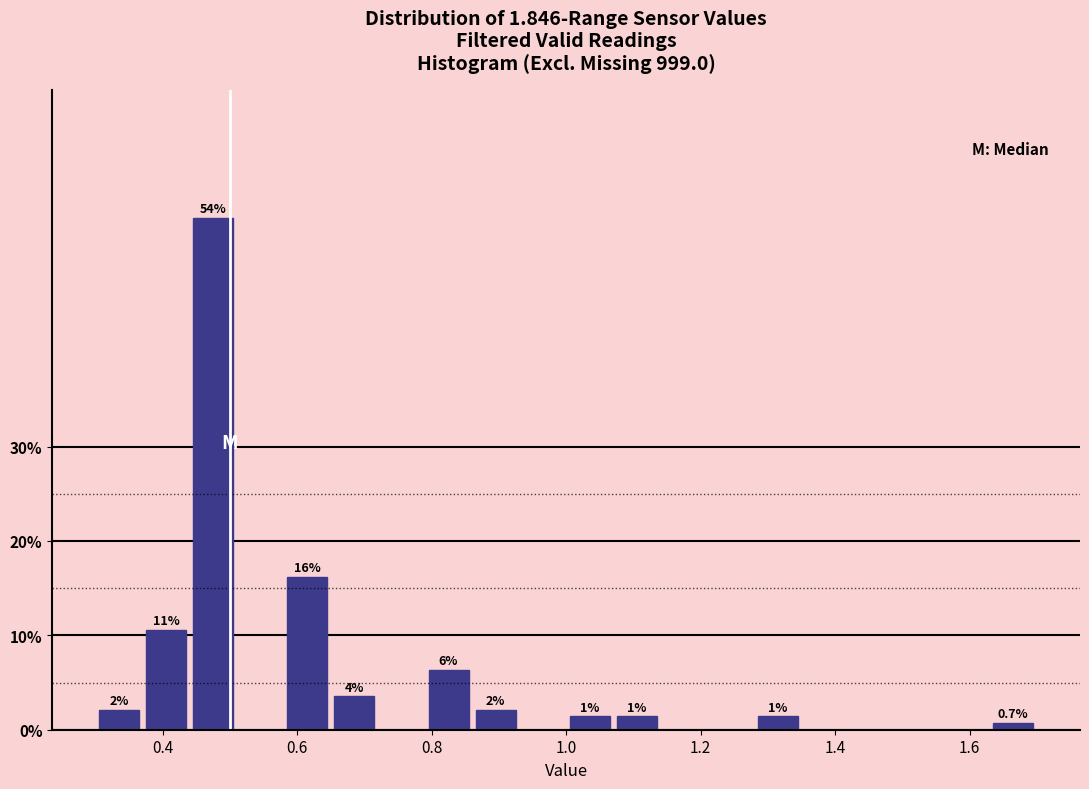

Around what value on the x-axis is the tallest bar? Give the approximate position of its centre, as read against the axis.

0.48